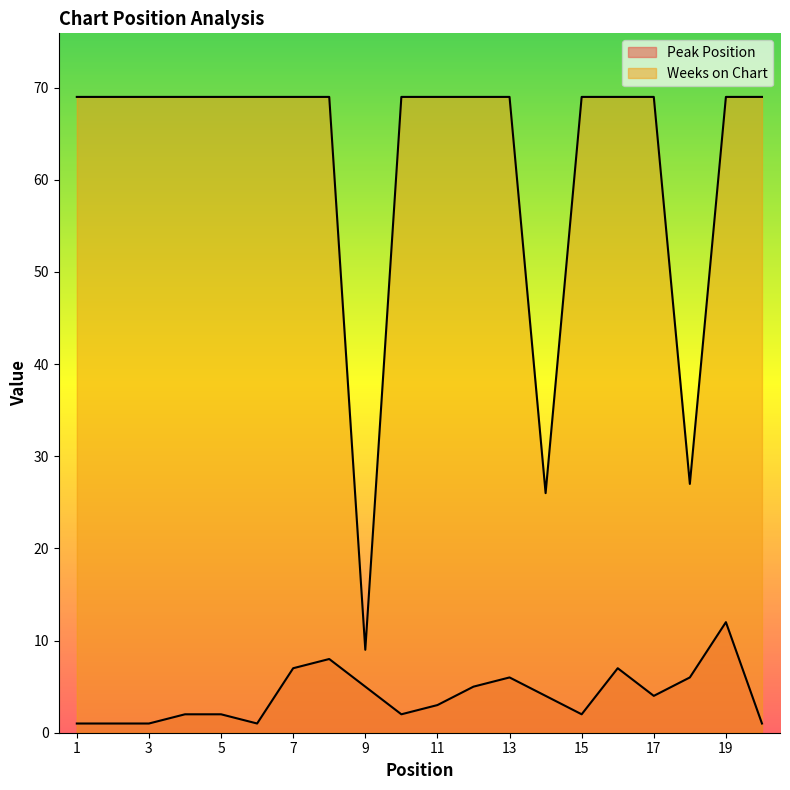

How many interior local valleys does the Weeks on Chart series have?

3